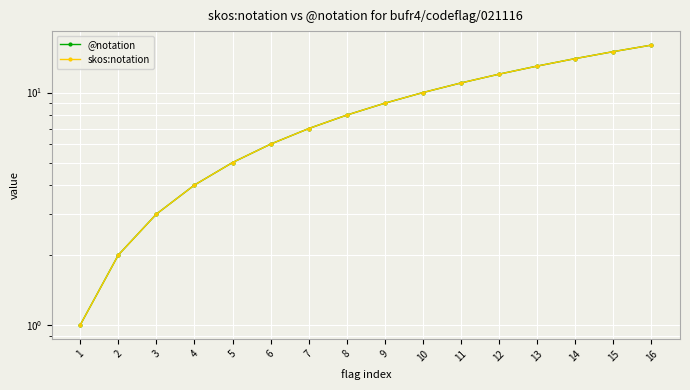

What are all the series names shown in the legend?

@notation, skos:notation